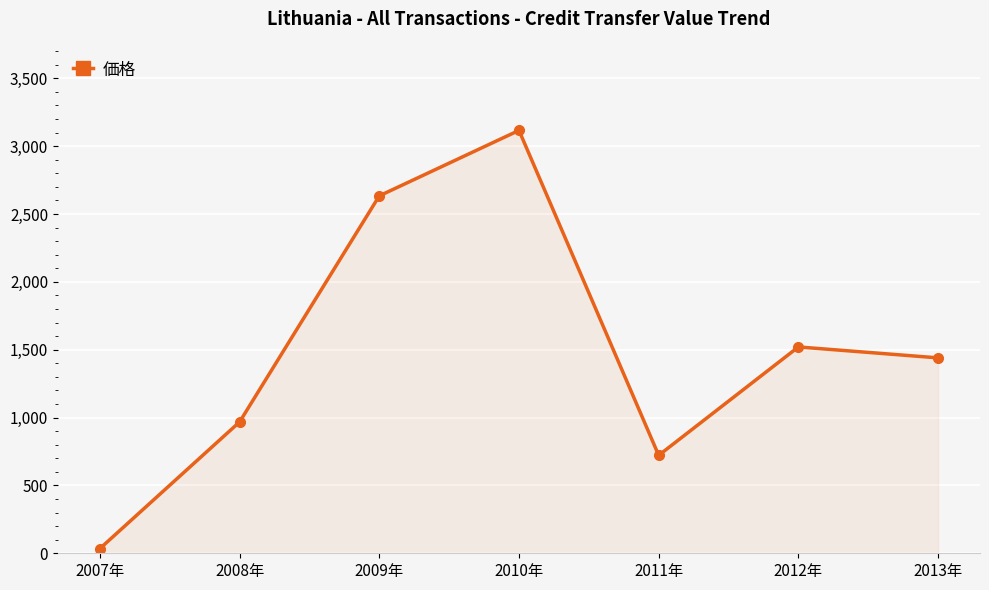

Which category has the lowest value across all series?

2007年